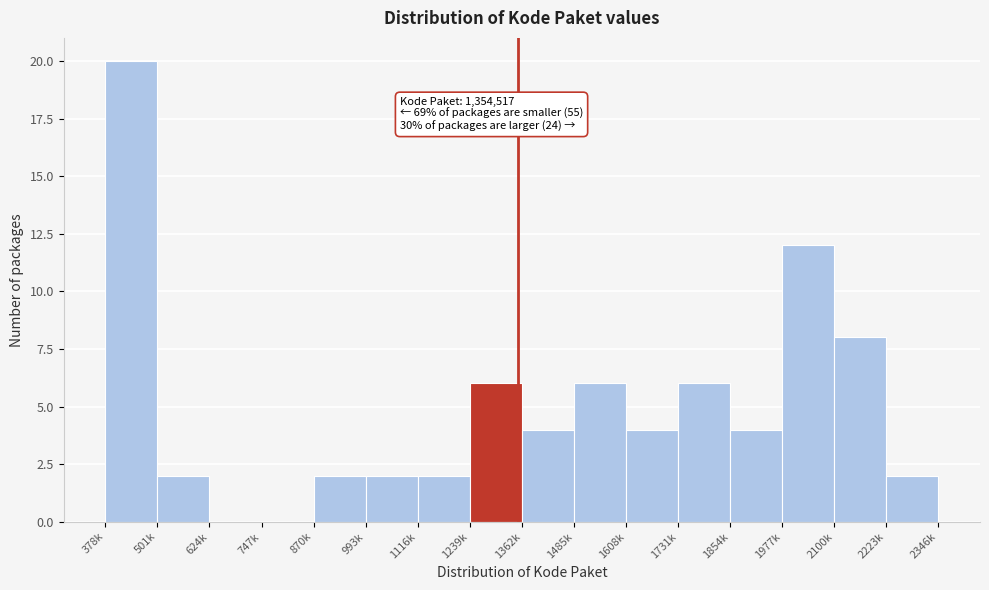

Reading left to right, what are all the values shown in this chart?

378k=20	501k=2	624k=0	747k=0	870k=2	993k=2	1116k=2	1239k=6	1362k=4	1485k=6	1608k=4	1731k=6	1854k=4	1977k=12	2100k=8	2223k=2